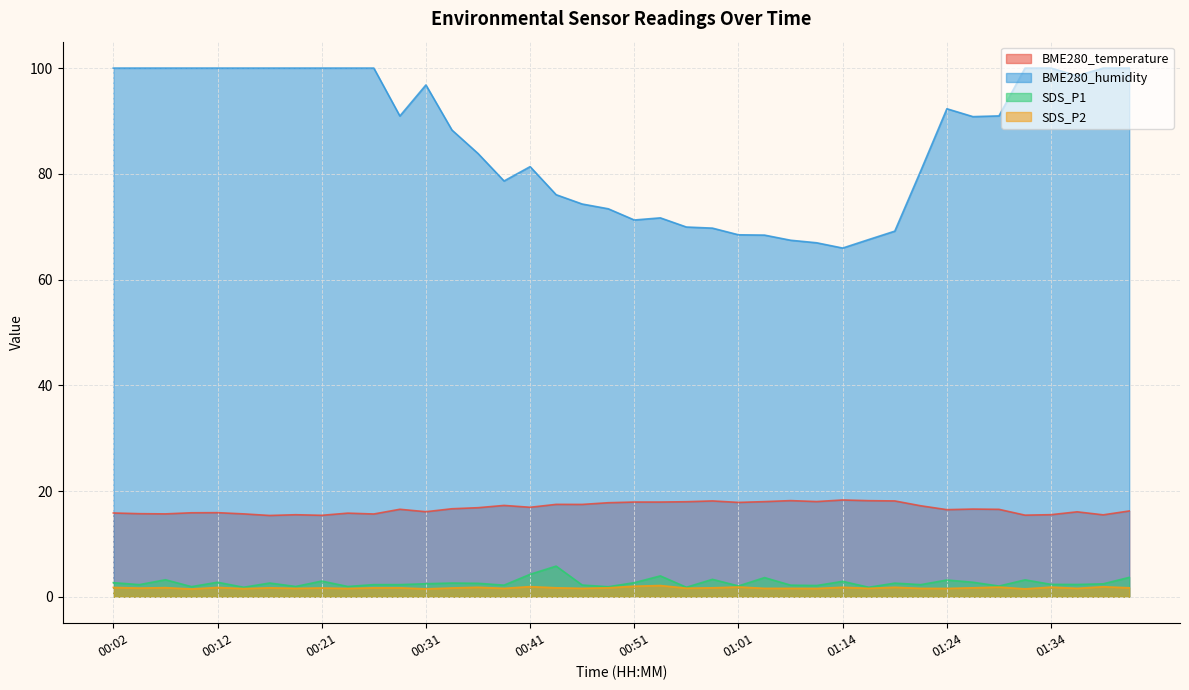

True or false: SDS_P1 and BME280_temperature cross at least once.

False